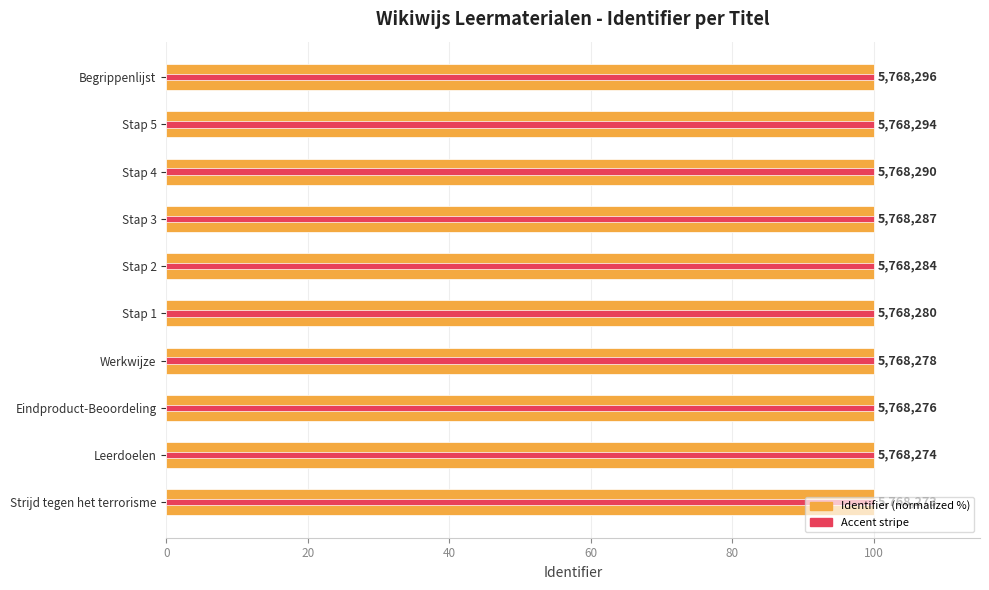

Between Strijd tegen het terrorisme and Stap 2, which is larger?

Stap 2